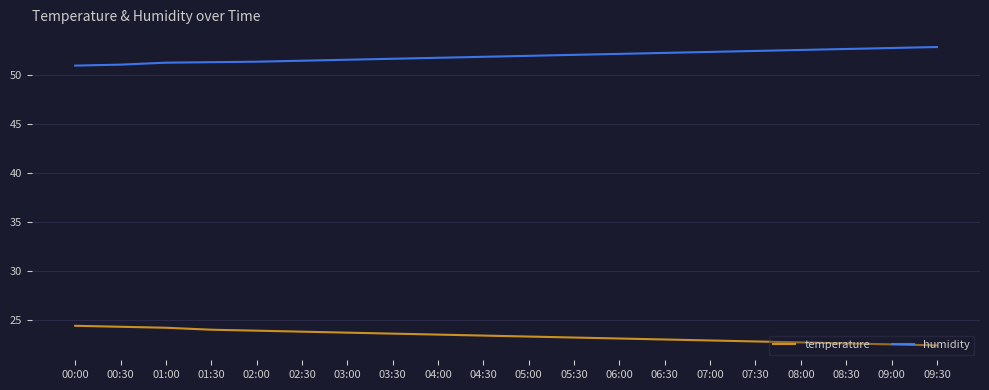

True or false: humidity and temperature intersect in this chart.

False